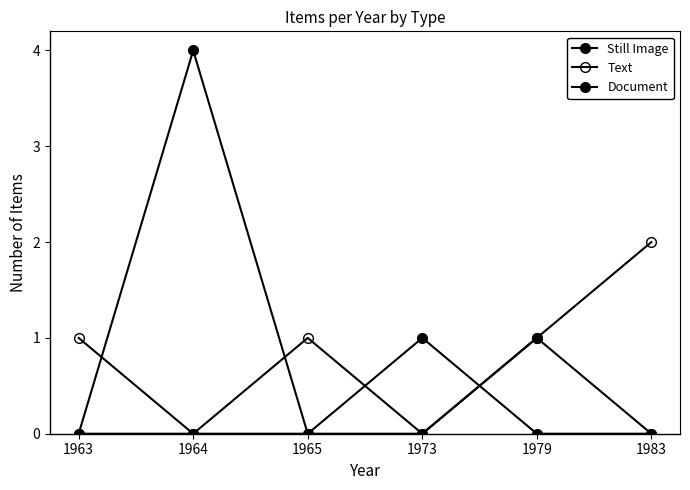

How many intersections are there between Document and Still Image?

1